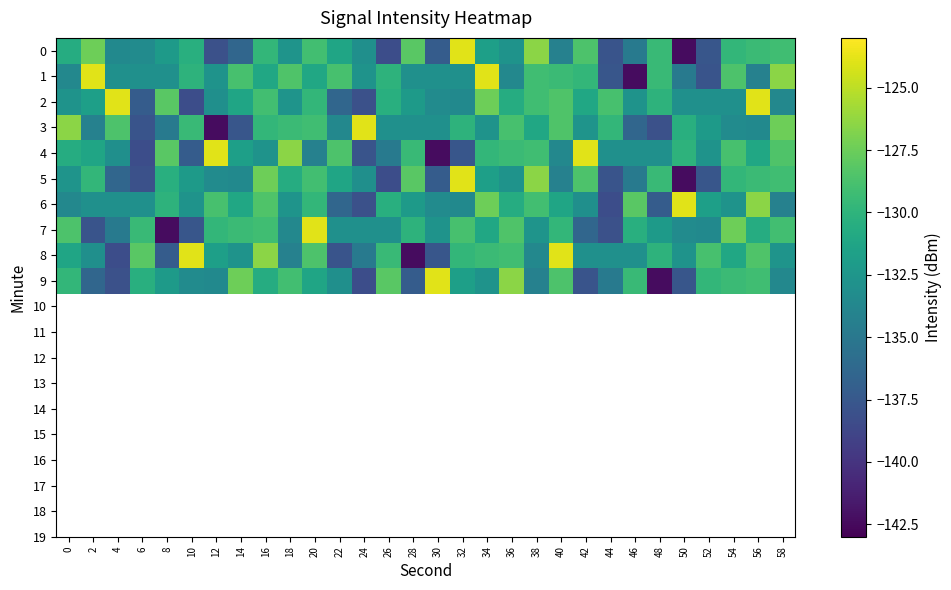

At which category is the sum across all series the highest?

16